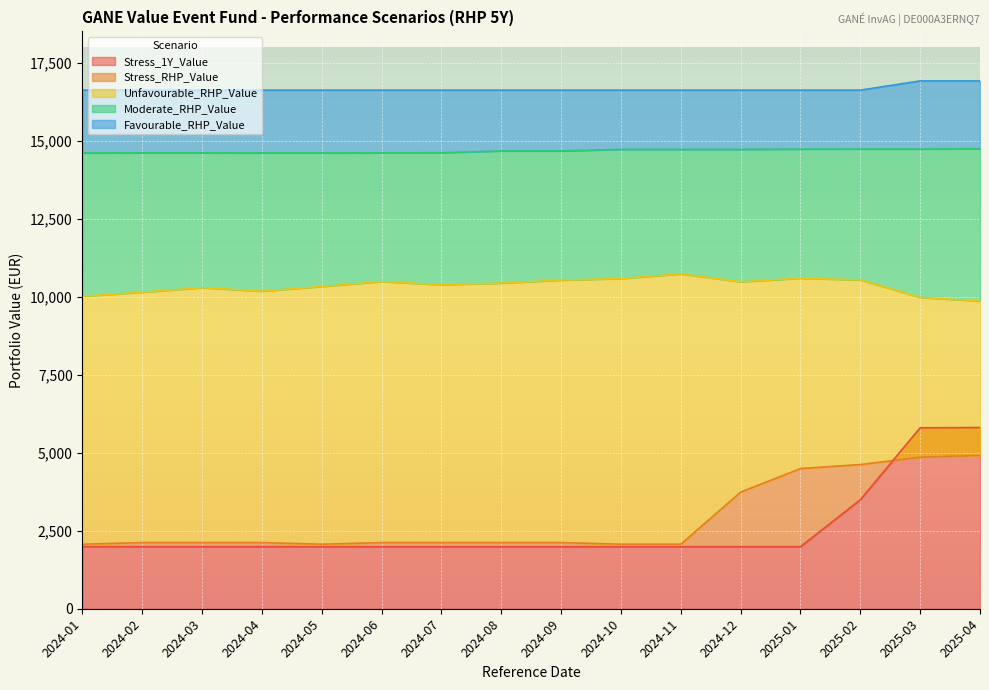

Is the value of Stress_1Y_Value at 2024-11 greater than the value of Moderate_RHP_Value at 2024-02?

No